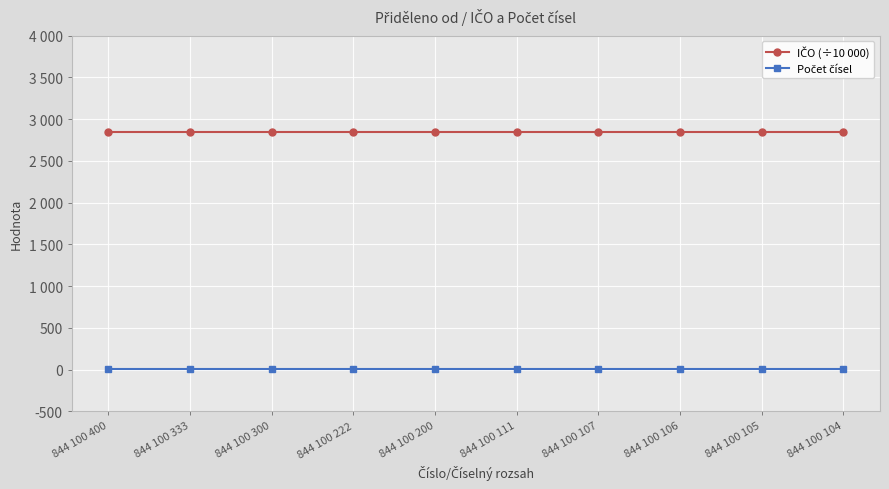

Which has a higher value, 844 100 300 or 844 100 333?

844 100 300